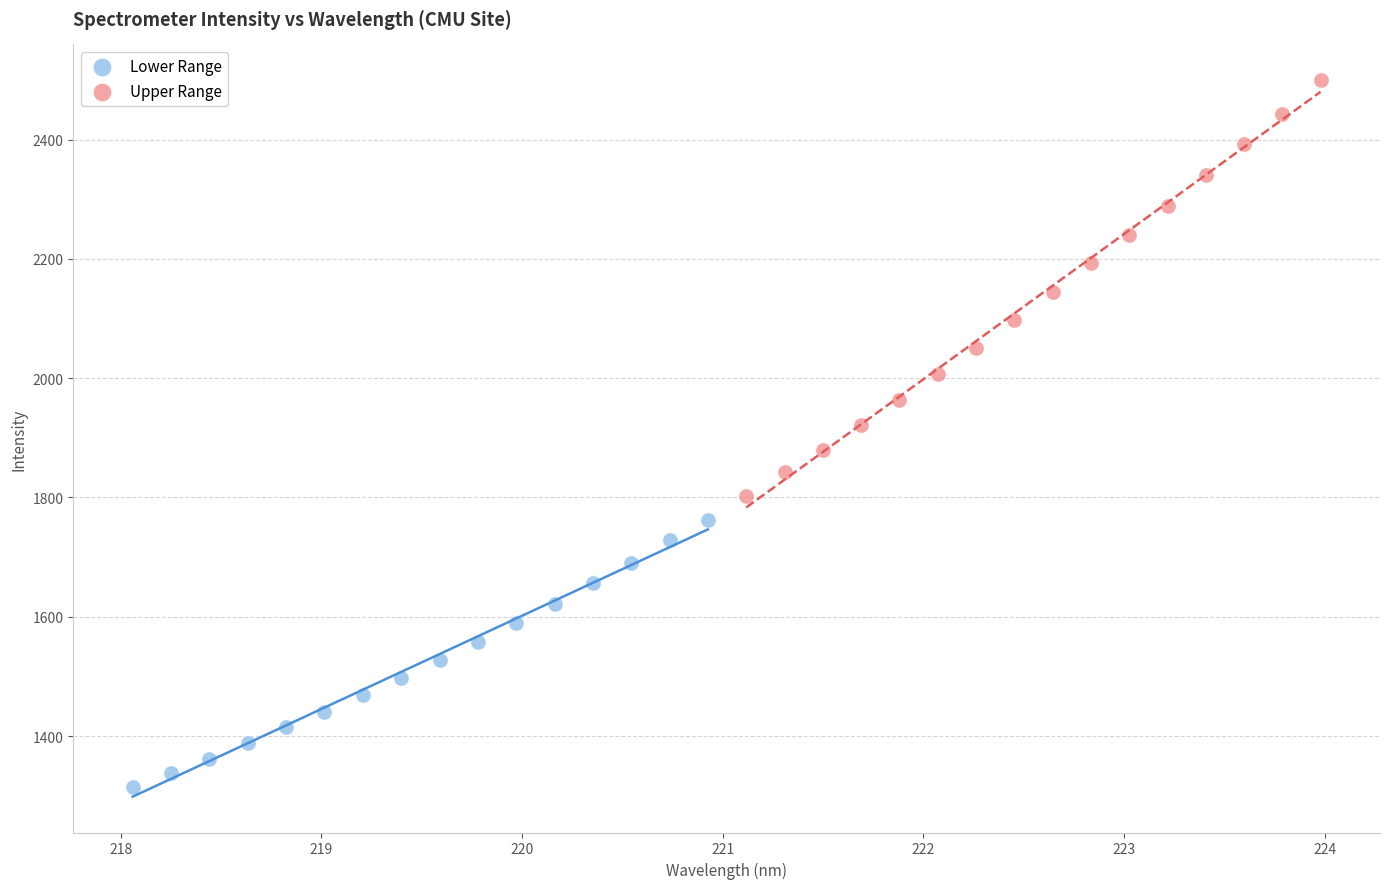

Which series reaches the minimum Y coordinate?

Lower Range